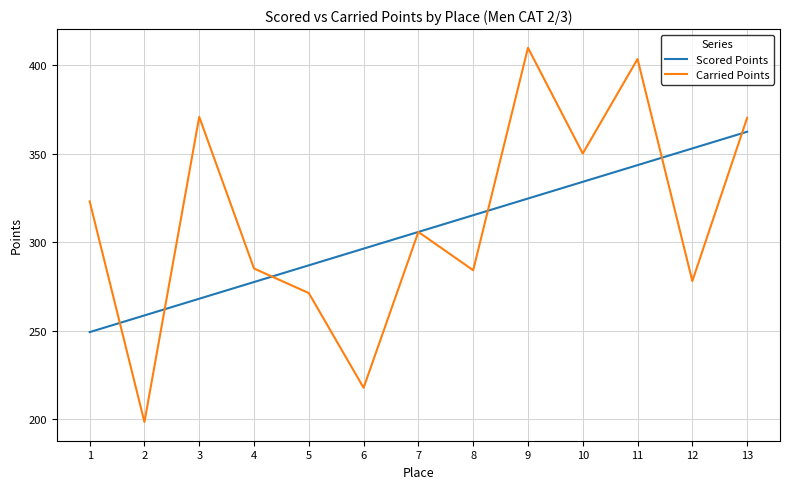

Is it true that Scored Points equals 533.9 at 13?

False